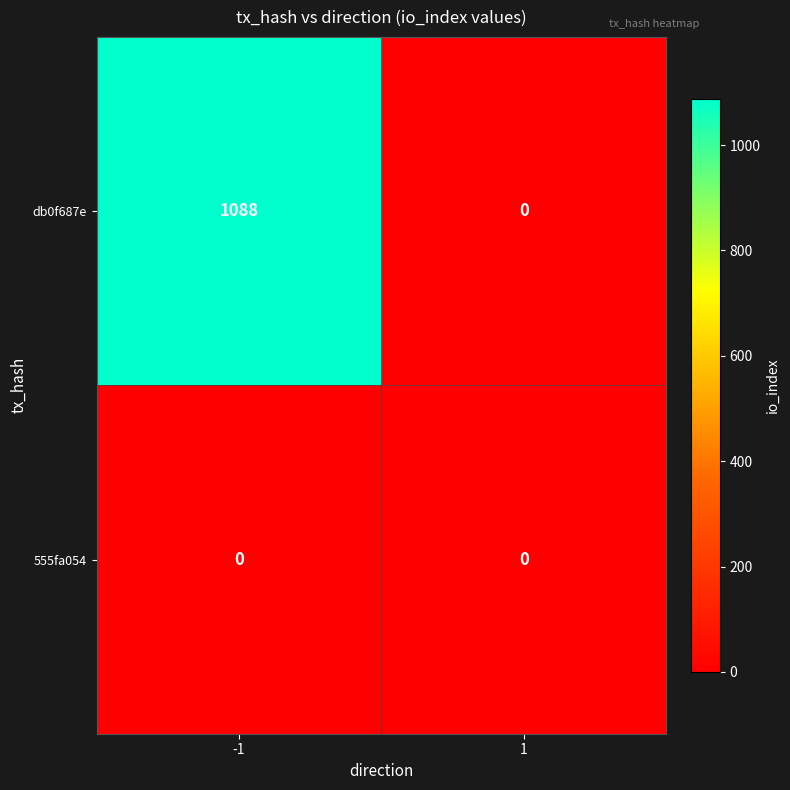

List the labels in order of db0f687e value, largest first.

-1, 1